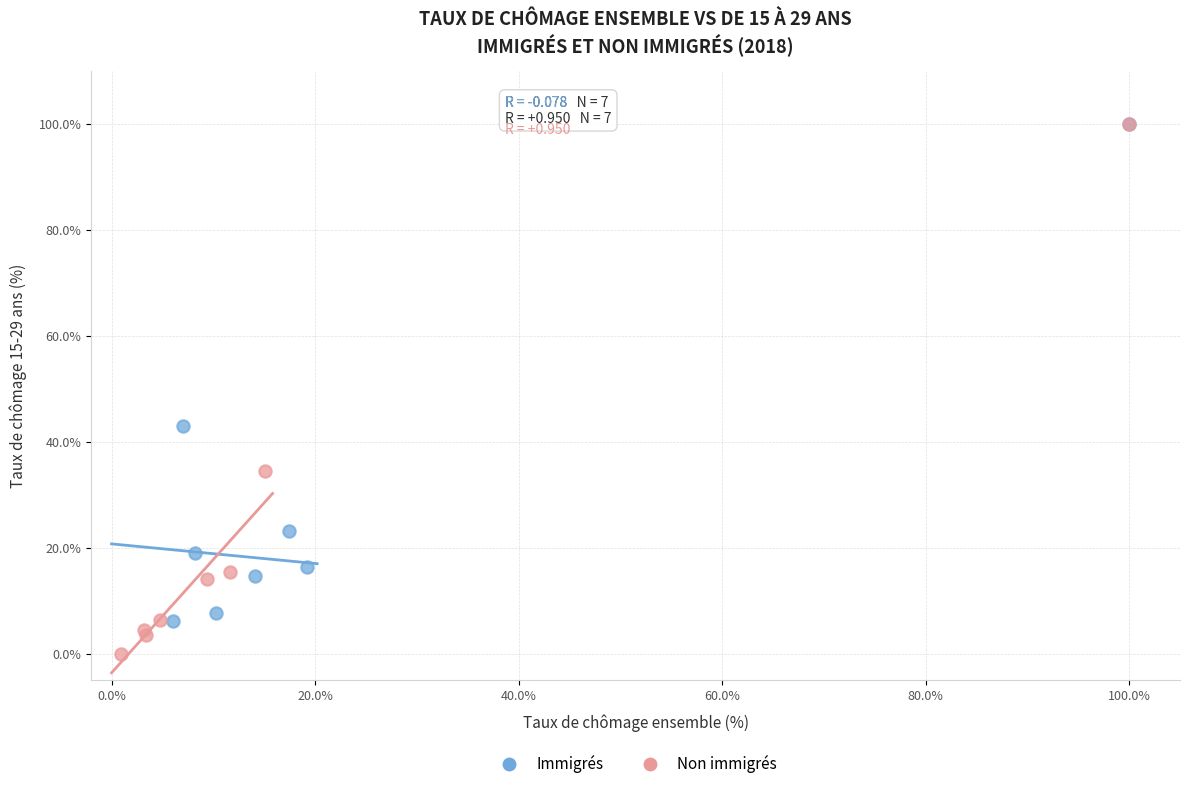

Which series contains the lowest Y value?

Non immigrés